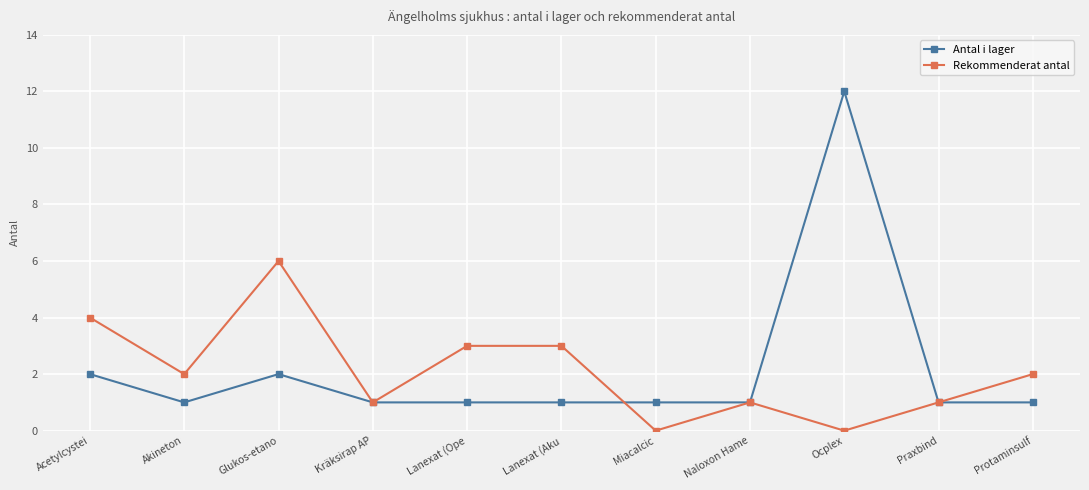

What is the difference between the second highest and second lowest values in the Rekommenderat antal series?

4